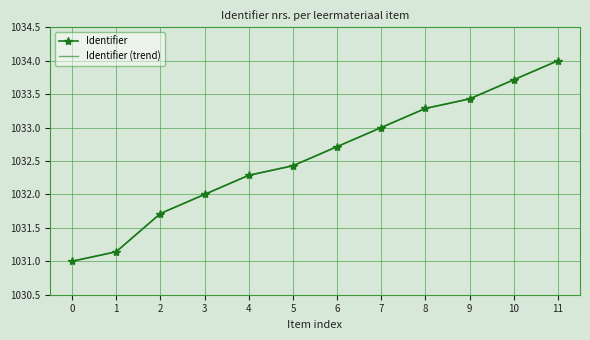

At which label does Identifier (trend) first exceed 1032?

4